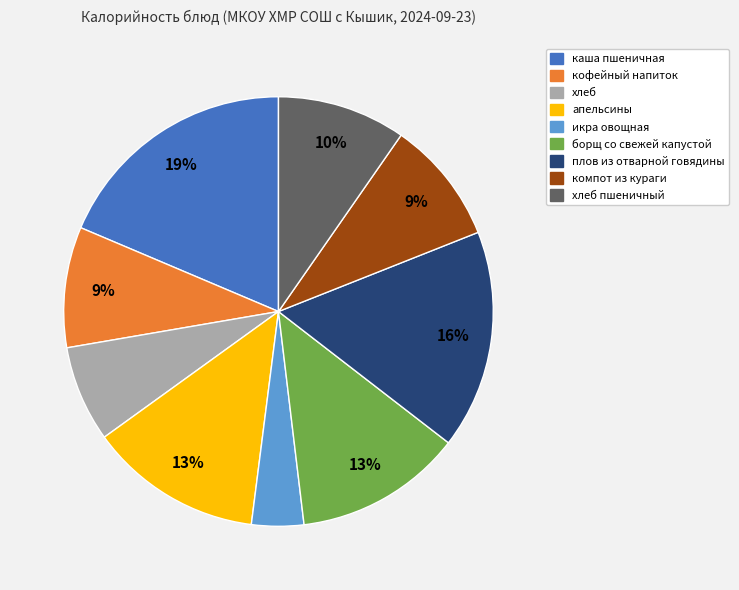

Does any single category account for the majority?

No